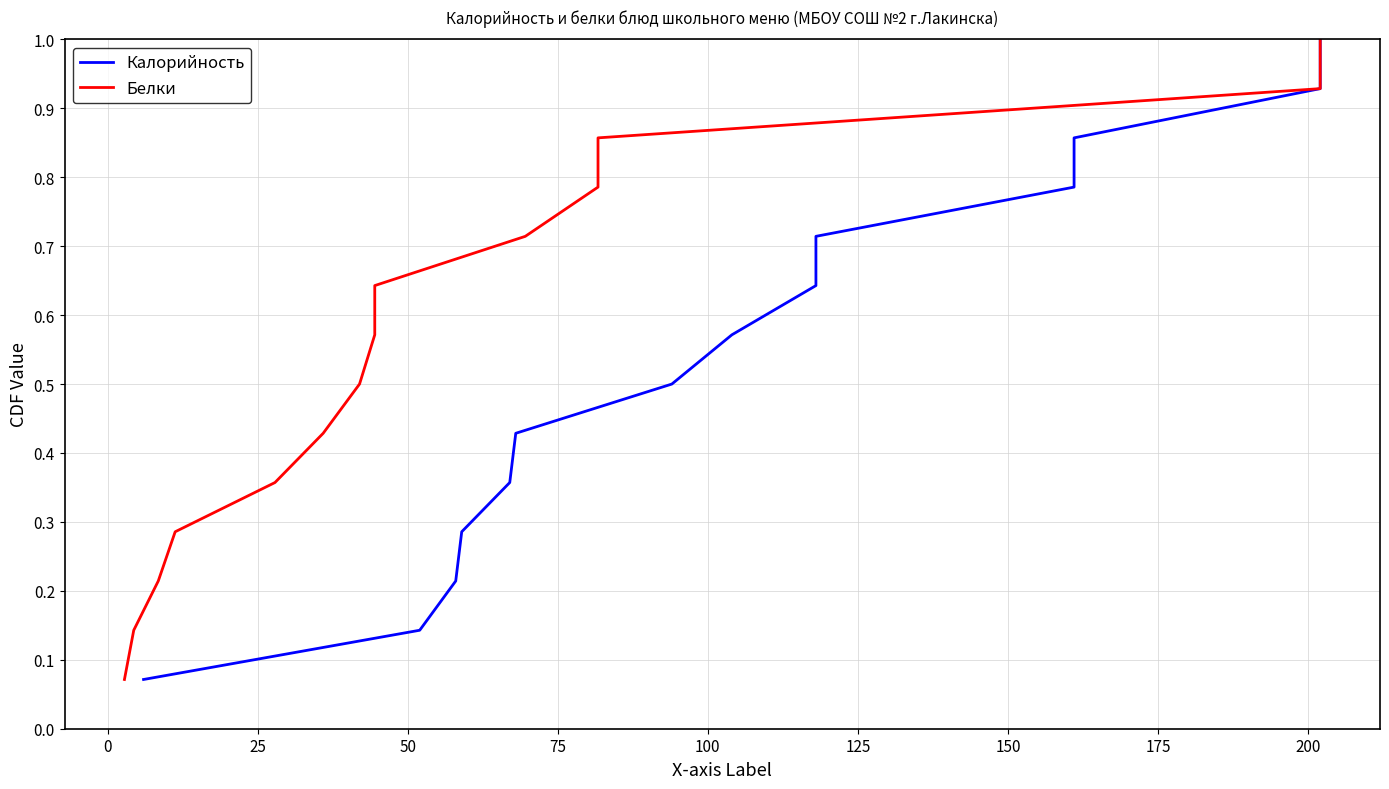

What is the sum of all Калорийность values?

7.5